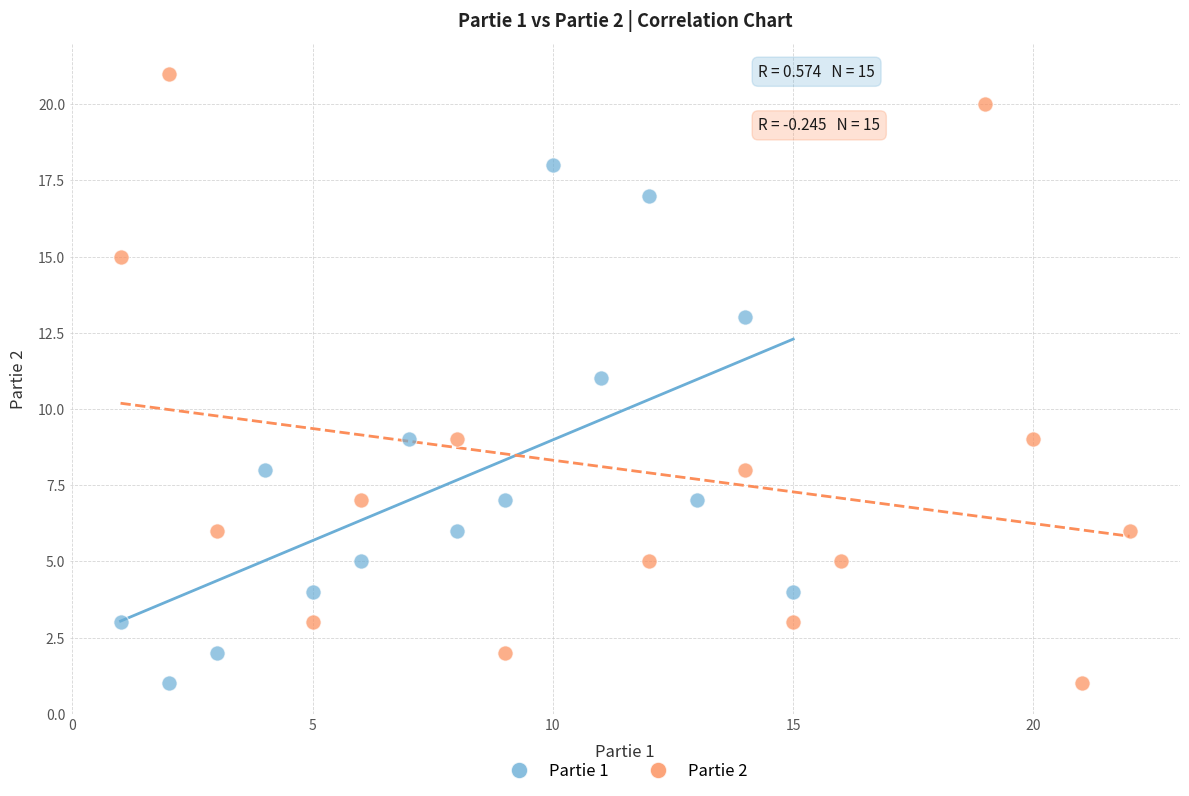

Which series reaches the maximum Y coordinate?

Partie 2